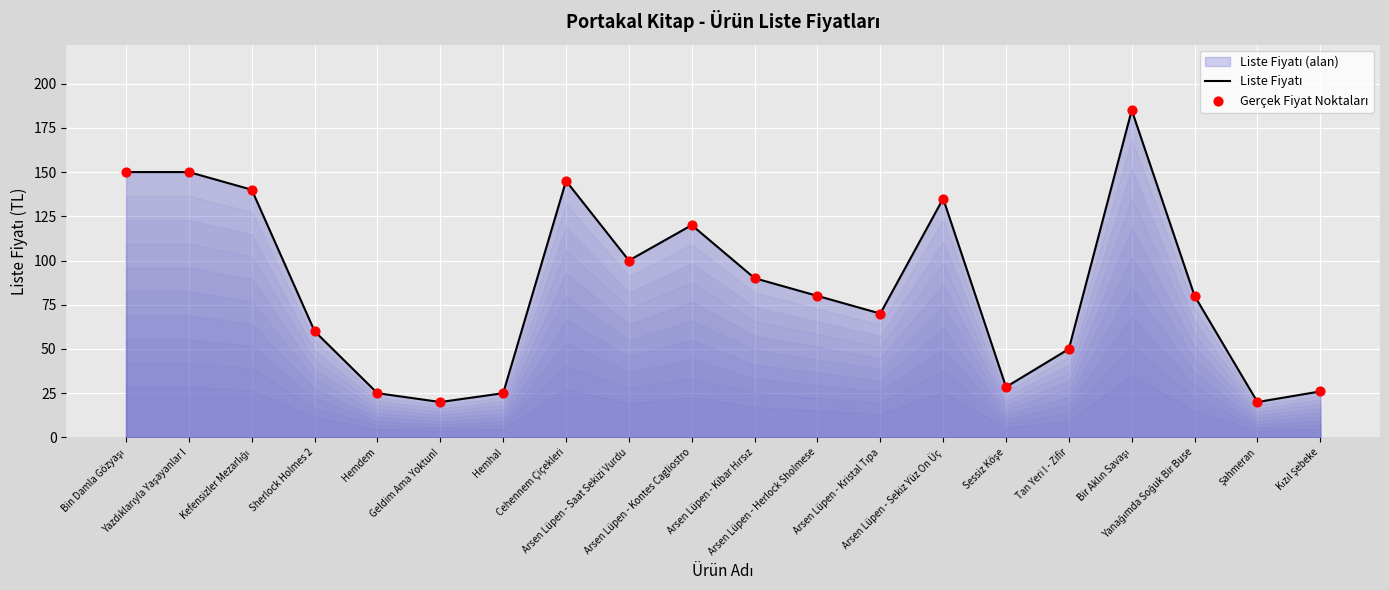

At which category is the sum across all series the highest?

Bir Aklın Savaşı